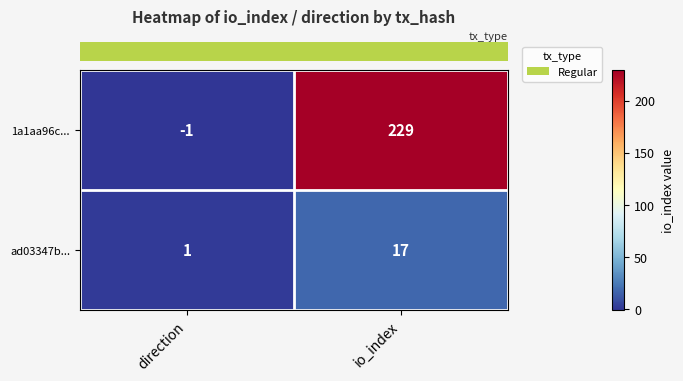

What is the smallest value displayed?

-1